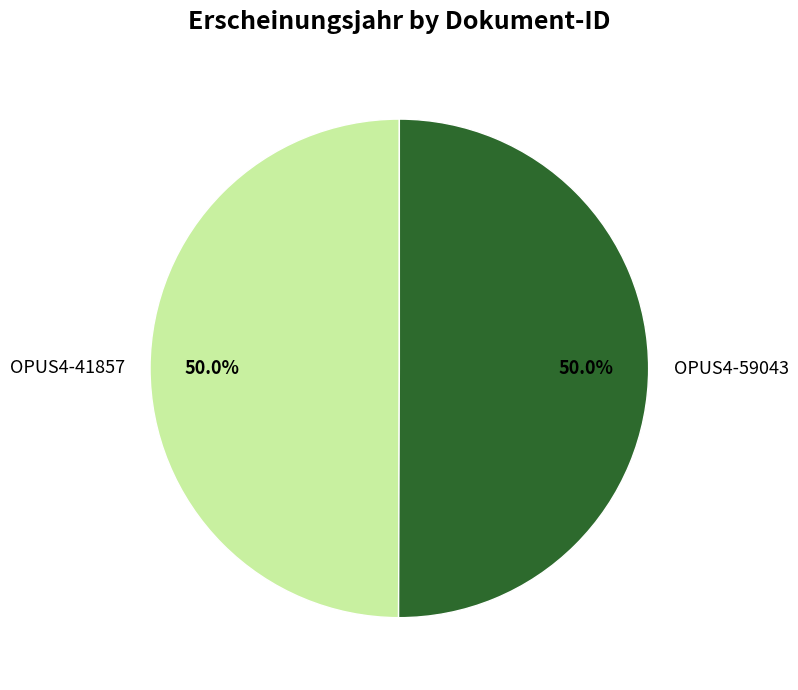

Is it true that OPUS4-59043 is 50% of the pie?

True